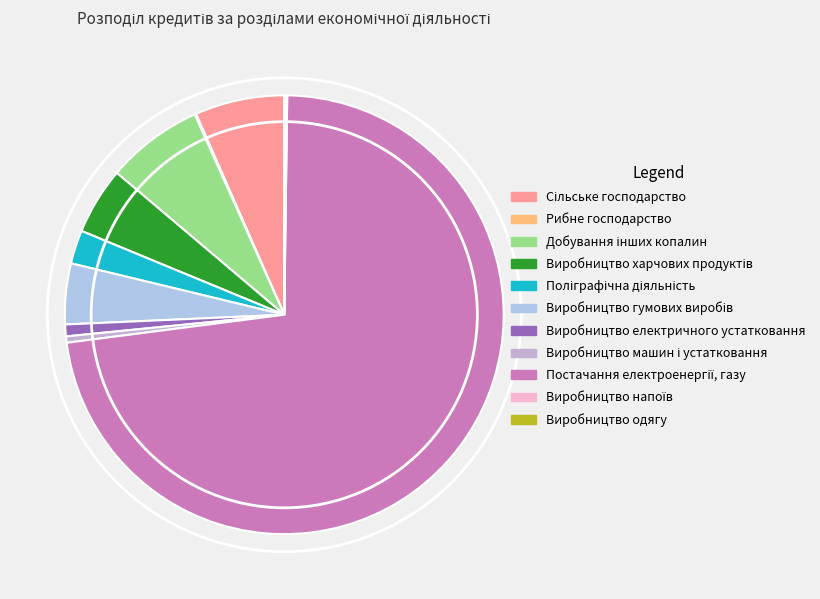

What portion of the pie excludes Добування інших копалин?

92.9%